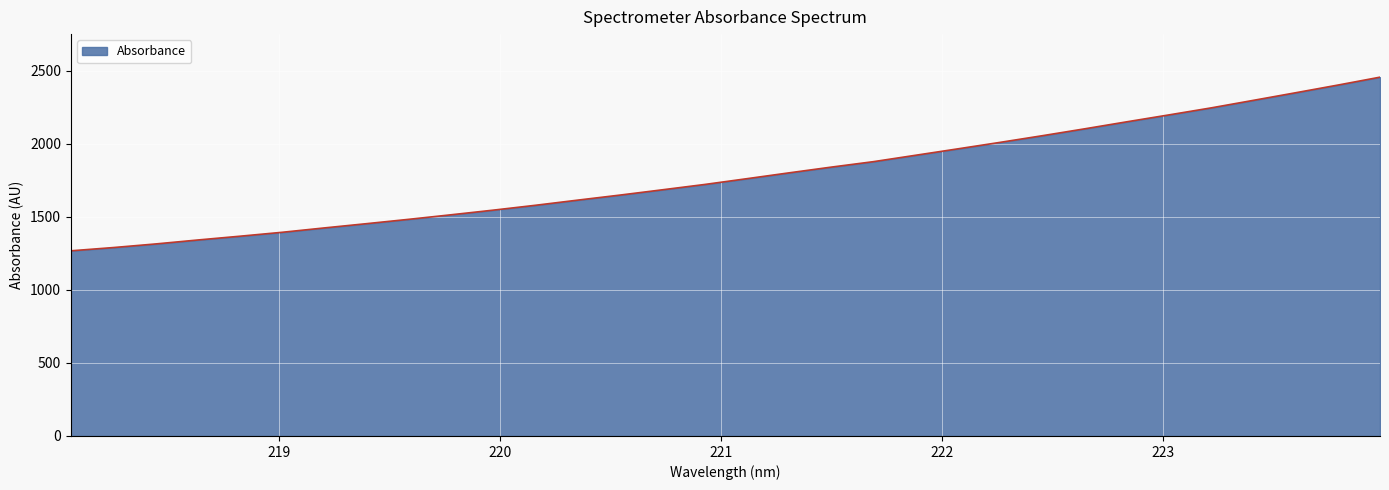

How many lines are shown in the chart?

1